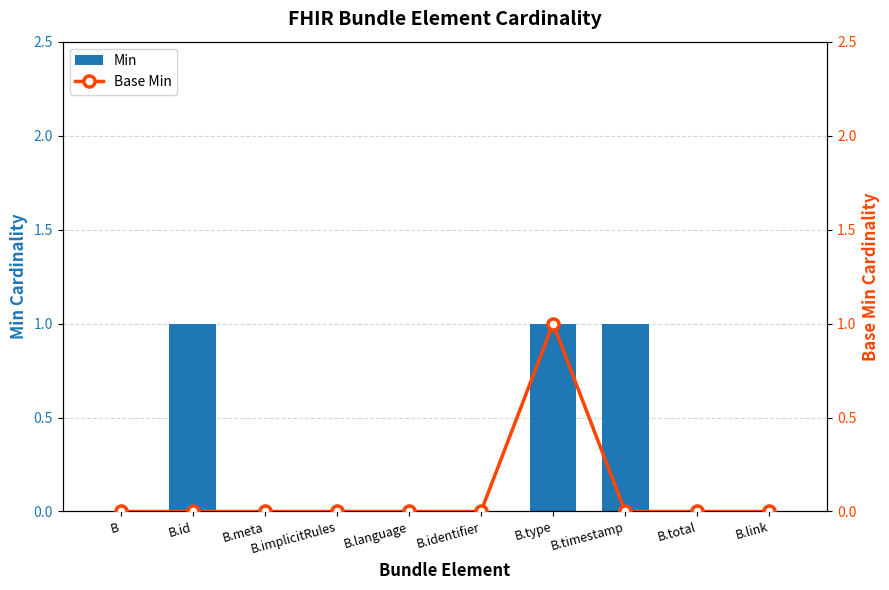

What are all the series names shown in the legend?

Min, Base Min